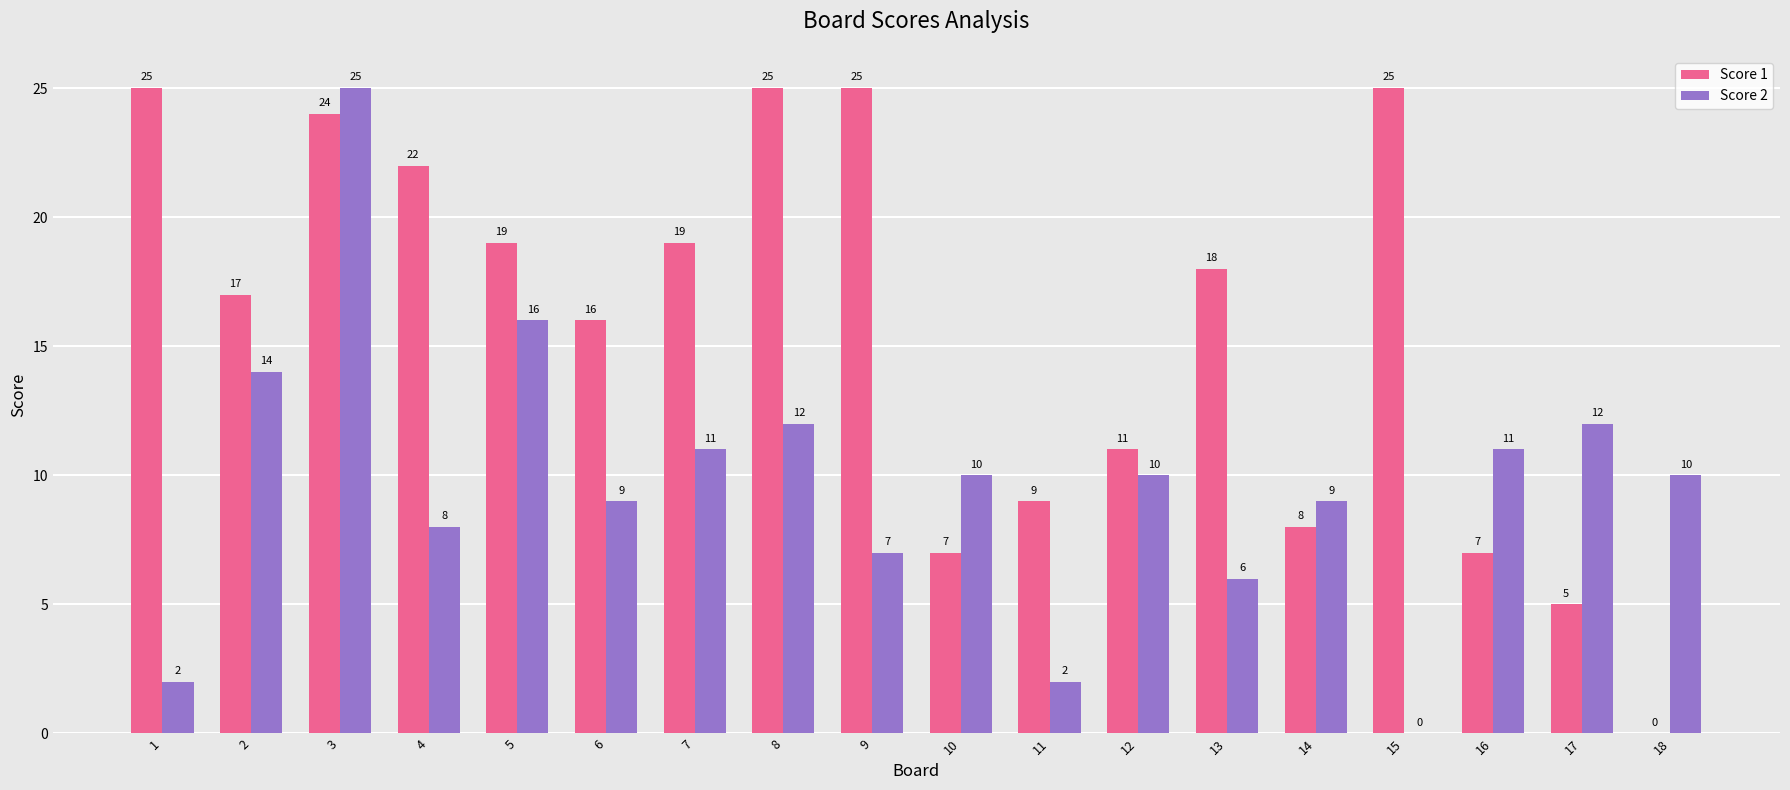

How many groups of bars are there?

18